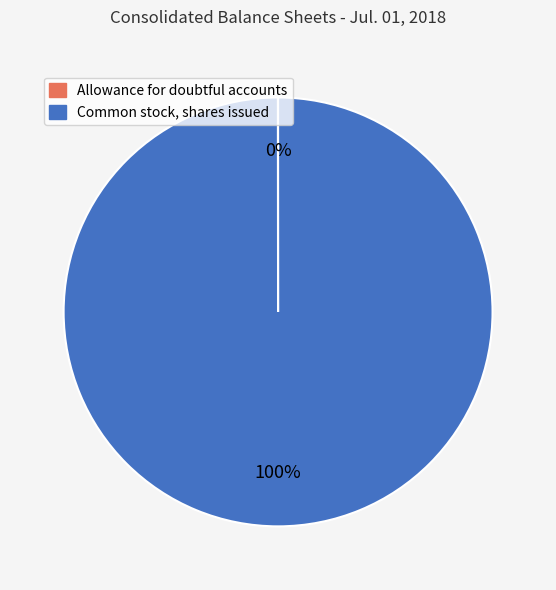

To the nearest percent, what is the difference between the largest and smallest slice percentages?

100%